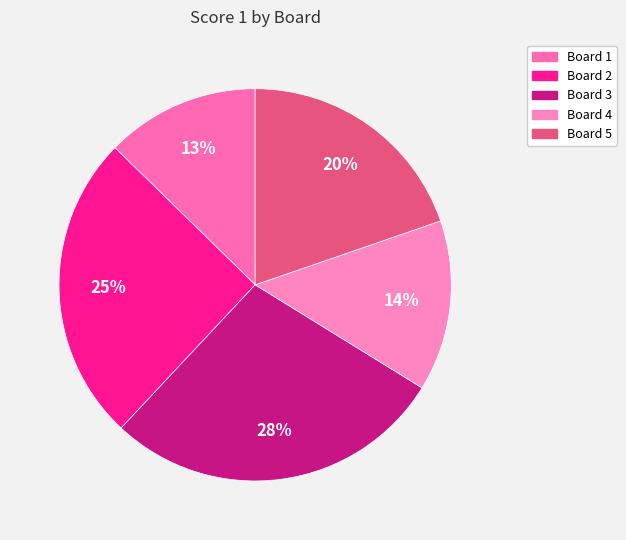

What percentage is the Board 5 slice, to the nearest percent?

20%